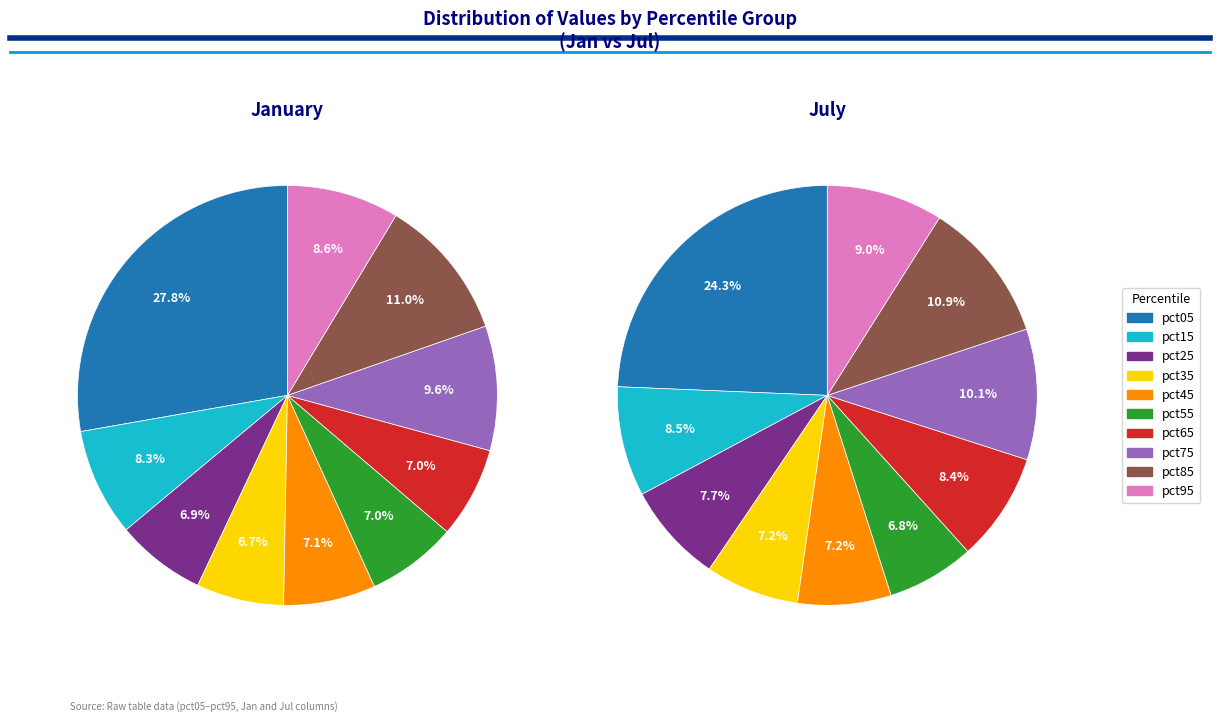

What is the largest slice in the pie chart?

pct05